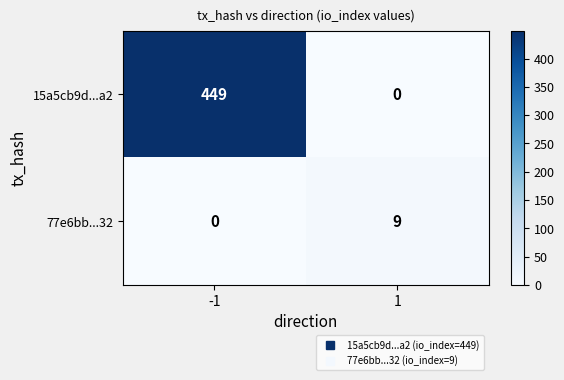

True or false: 15a5cb9d...a2 has a value of 0 at 1.

True